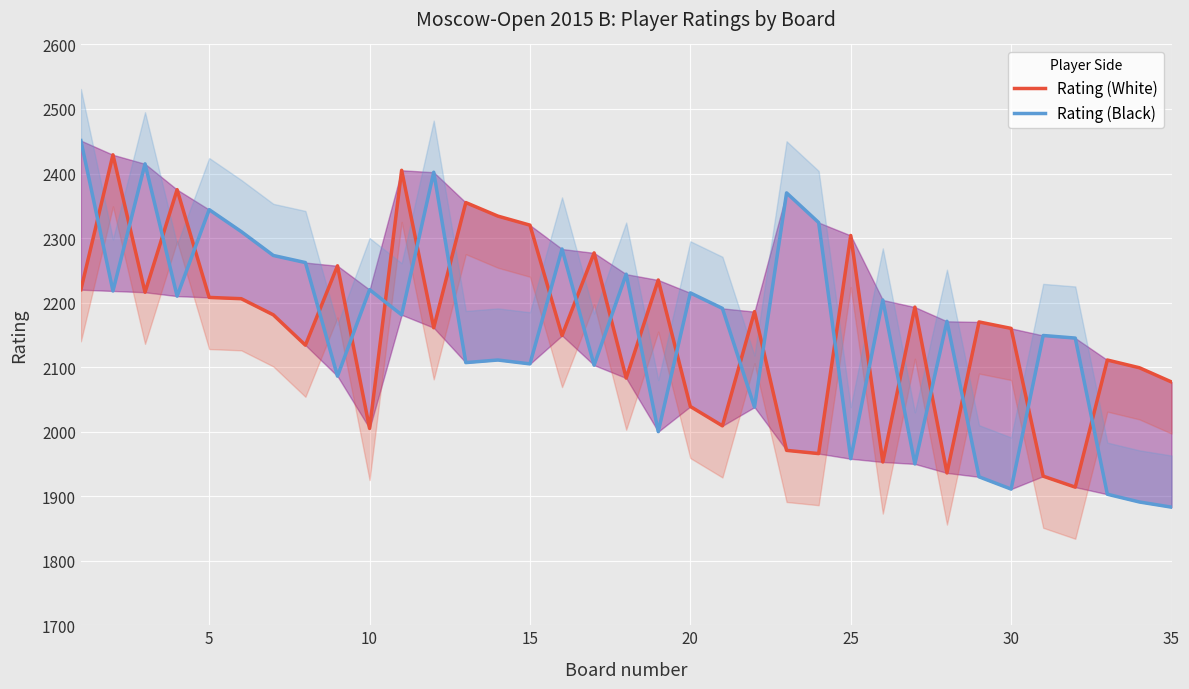

Rank the series by their average value, from lowest to highest.

Rating (Black), Rating (White)